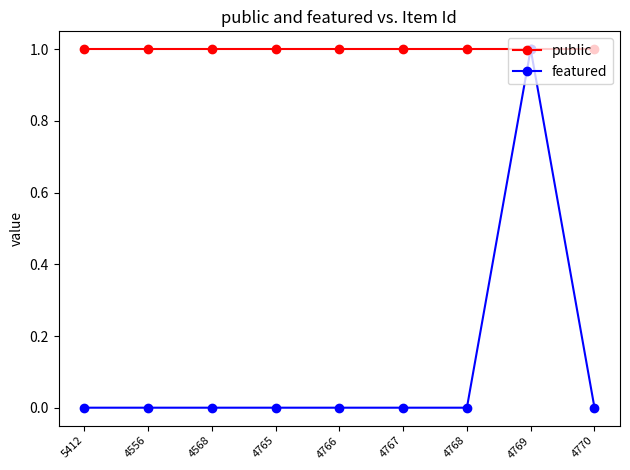

Which series has the widest spread of values?

featured